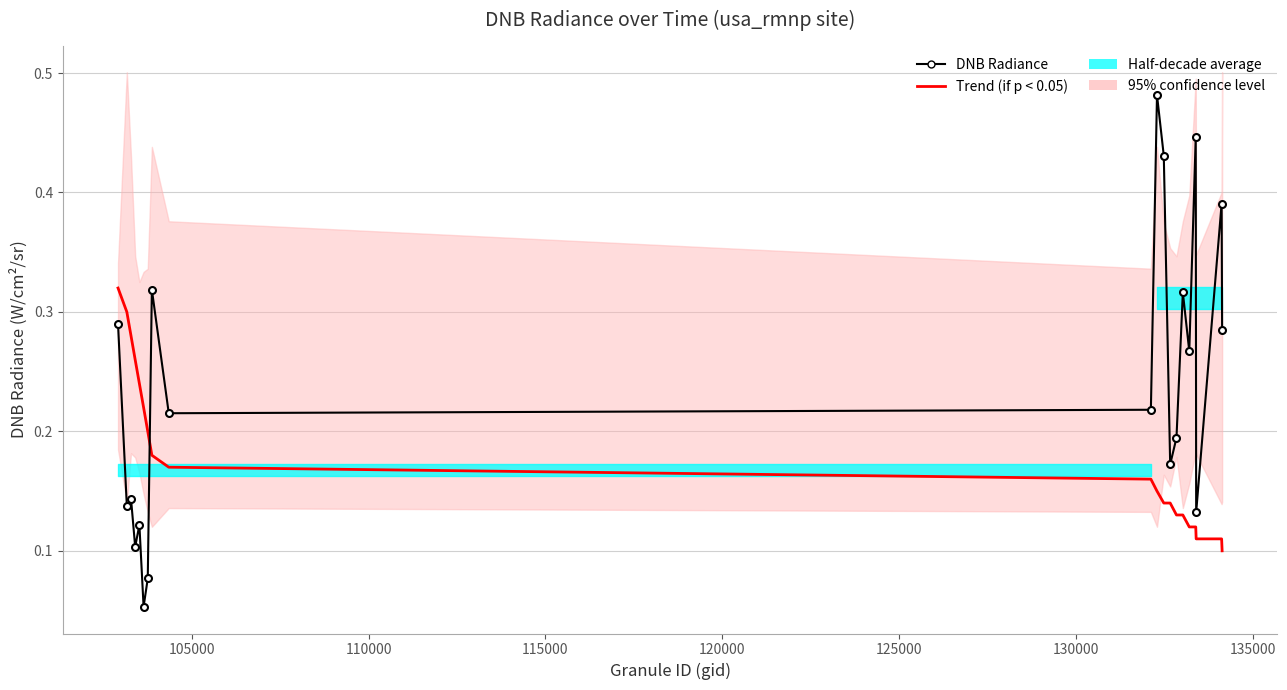

Rank the series by their maximum value, from lowest to highest.

Trend (if p < 0.05), DNB Radiance